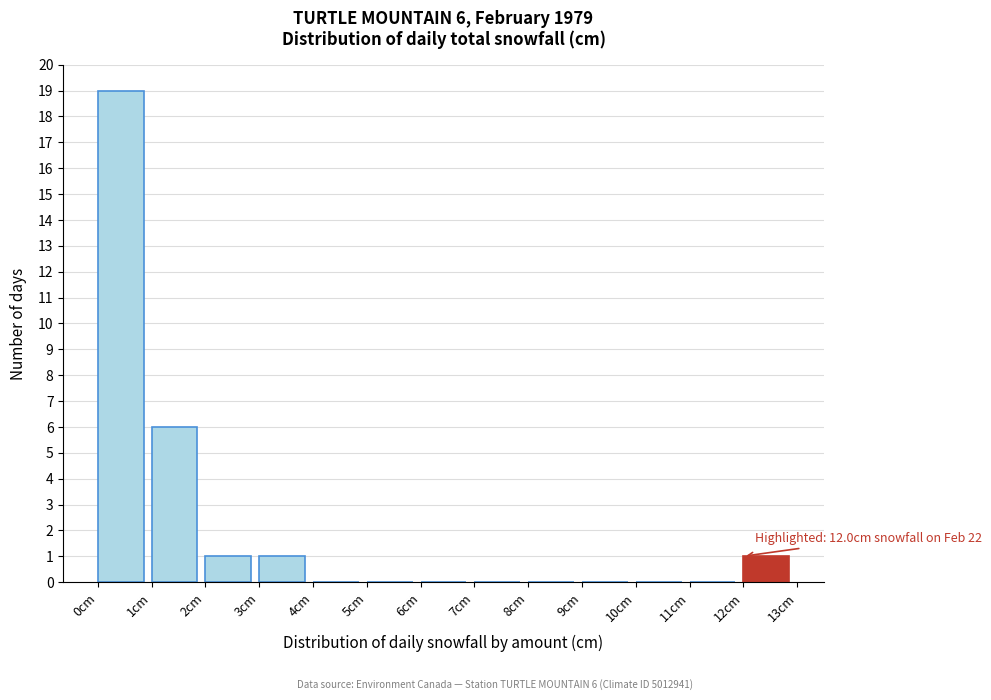

Over which range of the x-axis is the bar tallest?

0 to 1